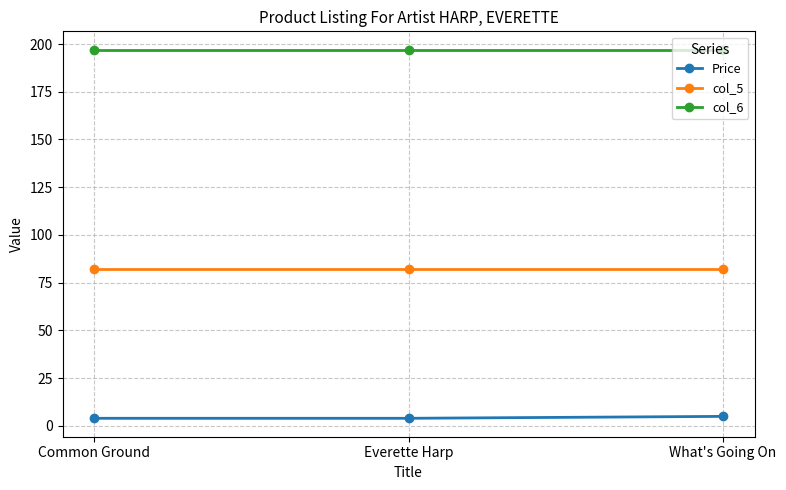

What value does the col_6 series have at Common Ground?

197.0